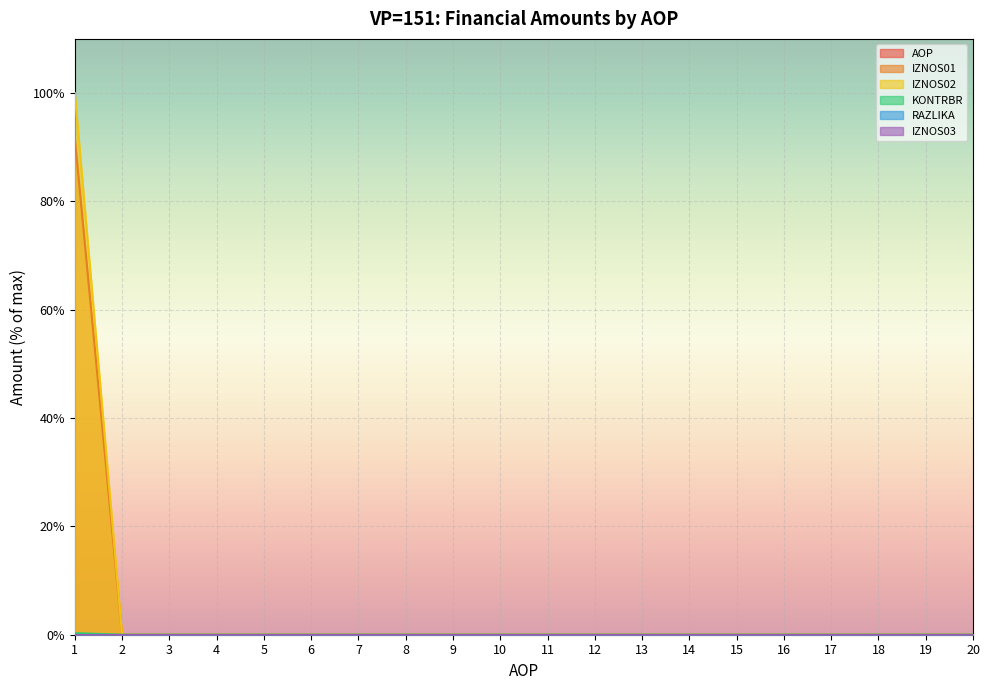

At how many categories does at least one series exceed 99?

1